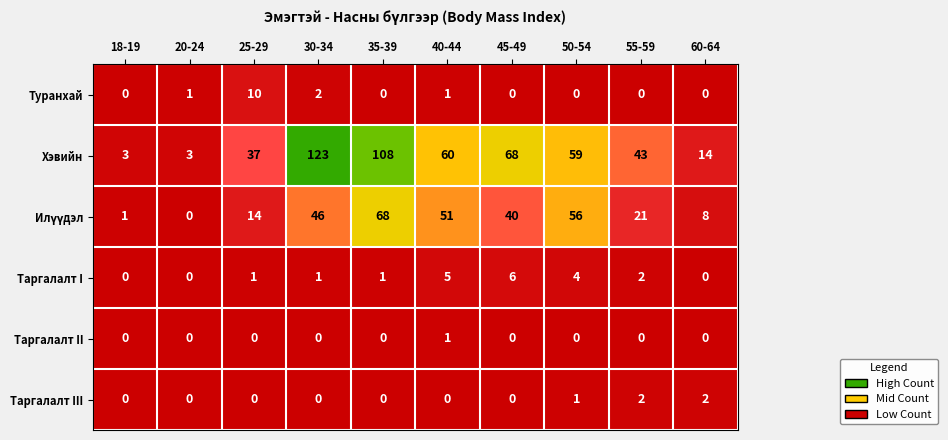

How many distinct data groups are displayed?

6